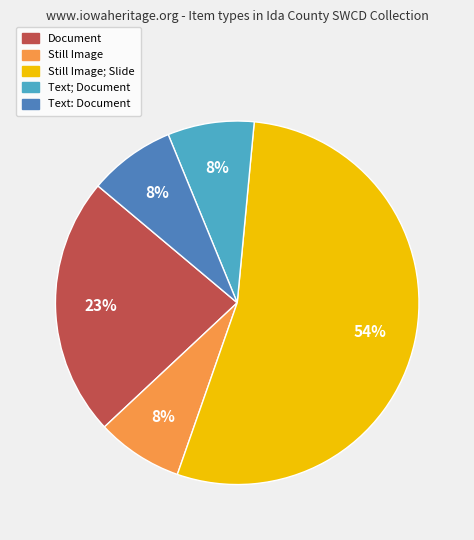

To the nearest percent, what is the average slice percentage?

20%